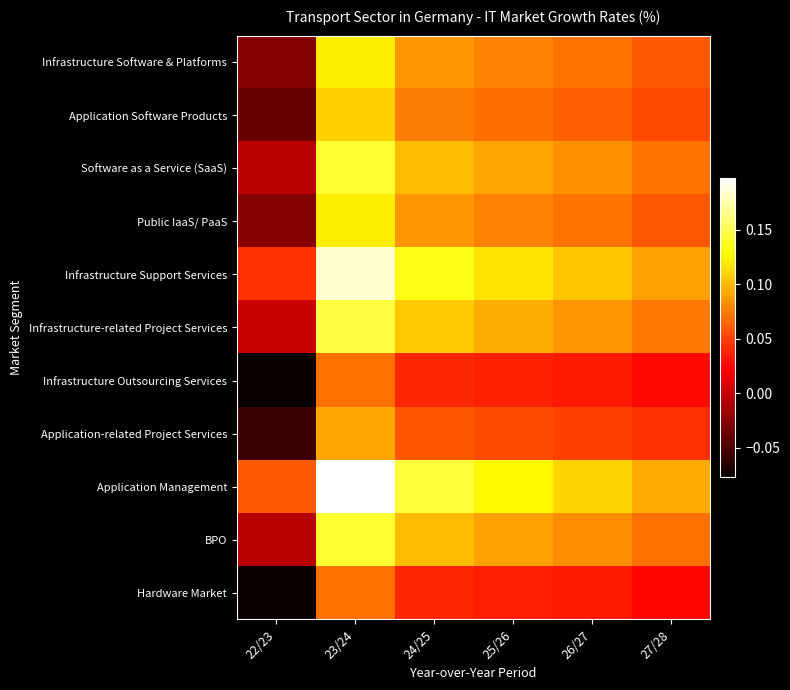

Reading right to left, list all the values displayed in this chart.

Infrastructure Software & Platforms: 27/28=0.1	26/27=0.1	25/26=0.1	24/25=0.1	23/24=0.1	22/23=-0.0
Application Software Products: 27/28=0.1	26/27=0.1	25/26=0.1	24/25=0.1	23/24=0.1	22/23=-0.0
Software as a Service (SaaS): 27/28=0.1	26/27=0.1	25/26=0.1	24/25=0.1	23/24=0.1	22/23=-0.0
Public IaaS/ PaaS: 27/28=0.1	26/27=0.1	25/26=0.1	24/25=0.1	23/24=0.1	22/23=-0.0
Infrastructure Support Services: 27/28=0.1	26/27=0.1	25/26=0.1	24/25=0.1	23/24=0.2	22/23=0.0
Infrastructure-related Project Services: 27/28=0.1	26/27=0.1	25/26=0.1	24/25=0.1	23/24=0.1	22/23=0.0
Infrastructure Outsourcing Services: 27/28=0.0	26/27=0.0	25/26=0.0	24/25=0.0	23/24=0.1	22/23=-0.1
Application-related Project Services: 27/28=0.0	26/27=0.1	25/26=0.1	24/25=0.1	23/24=0.1	22/23=-0.1
Application Management: 27/28=0.1	26/27=0.1	25/26=0.1	24/25=0.1	23/24=0.2	22/23=0.1
BPO: 27/28=0.1	26/27=0.1	25/26=0.1	24/25=0.1	23/24=0.1	22/23=-0.0
Hardware Market: 27/28=0.0	26/27=0.0	25/26=0.0	24/25=0.0	23/24=0.1	22/23=-0.1